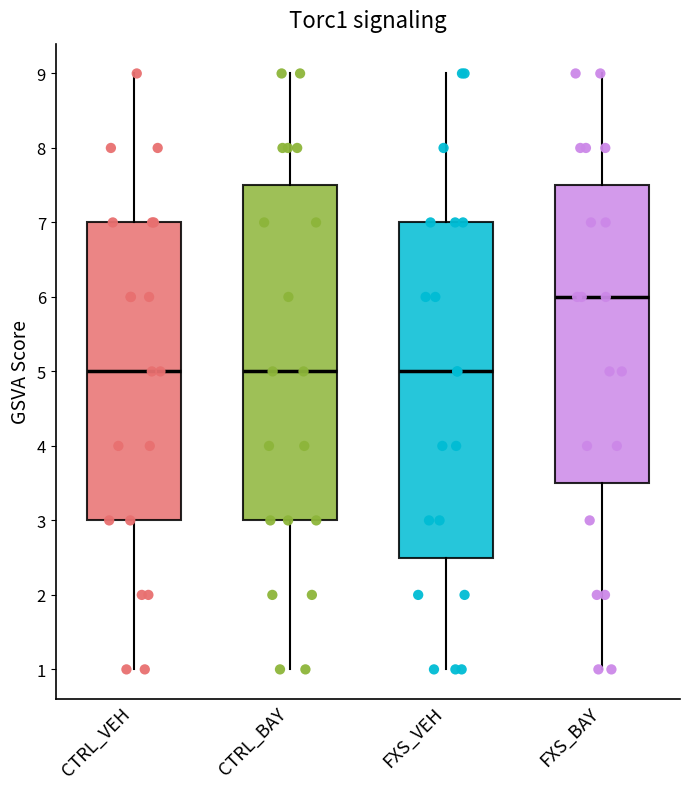

Reading left to right, transcribe this box plot: for each box, give where its median line is, the range the box spans, and where its two whiskers end, as read against the y-axis. The values are not printed on the chart, so give them approximately, as read against the axis.

CTRL_VEH: median 5.0, box 3.0 to 7.0, whiskers 1.0 to 9.0
CTRL_BAY: median 5.0, box 3.0 to 7.5, whiskers 1.0 to 9.0
FXS_VEH: median 5.0, box 2.5 to 7.0, whiskers 1.0 to 9.0
FXS_BAY: median 6.0, box 3.5 to 7.5, whiskers 1.0 to 9.0